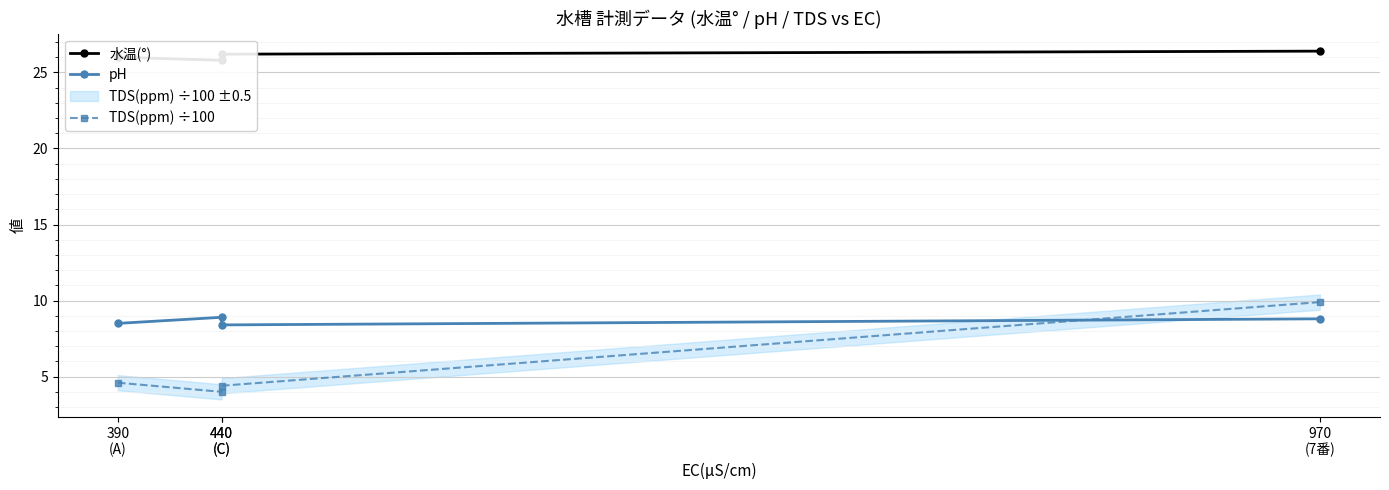

True or false: 水温(°) and TDS(ppm) ÷100 cross at least once.

False